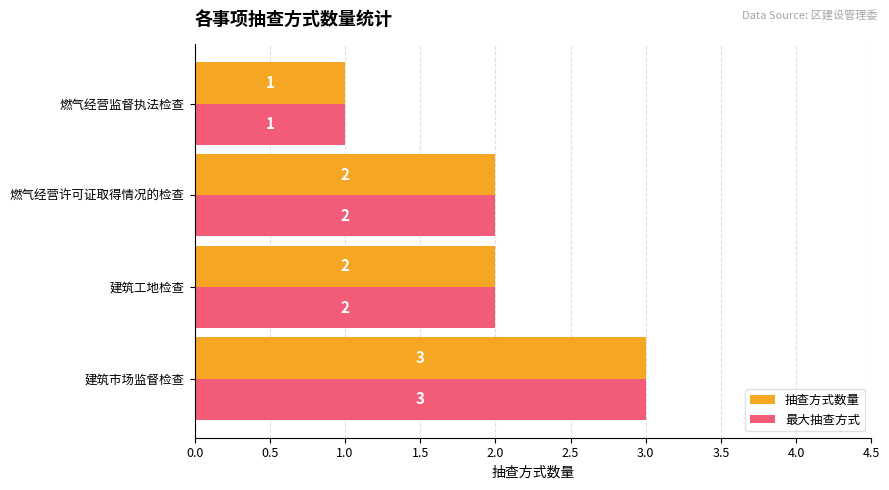

What is the sum of all 抽查方式数量 values?

8